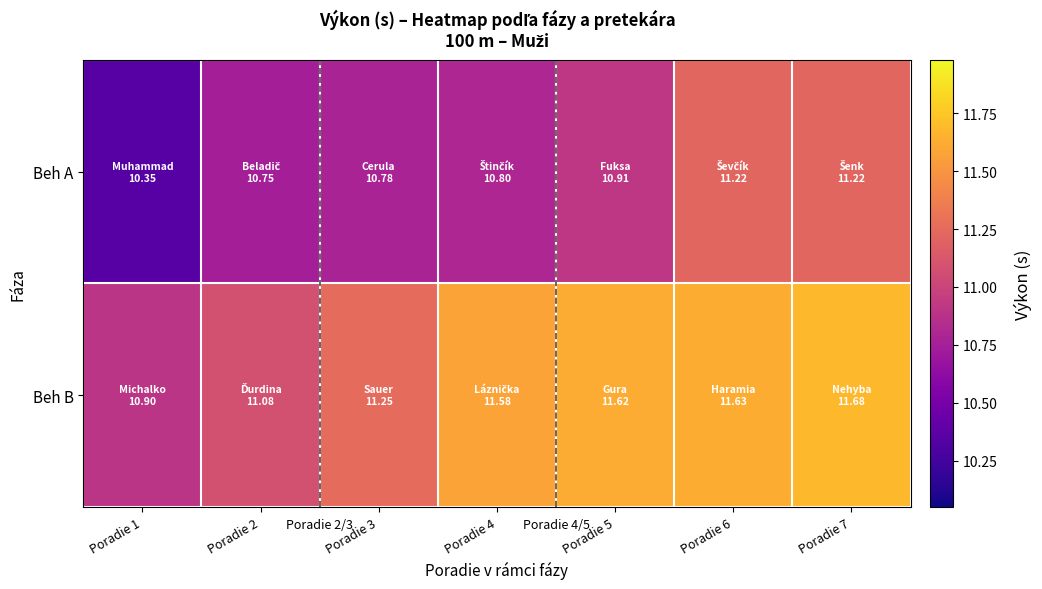

Reading left to right, list all the values displayed in this chart.

Beh A: Poradie 1=10.3	Poradie 2=10.8	Poradie 3=10.8	Poradie 4=10.8	Poradie 5=10.9	Poradie 6=11.2	Poradie 7=11.2
Beh B: Poradie 1=10.9	Poradie 2=11.1	Poradie 3=11.2	Poradie 4=11.6	Poradie 5=11.6	Poradie 6=11.6	Poradie 7=11.7